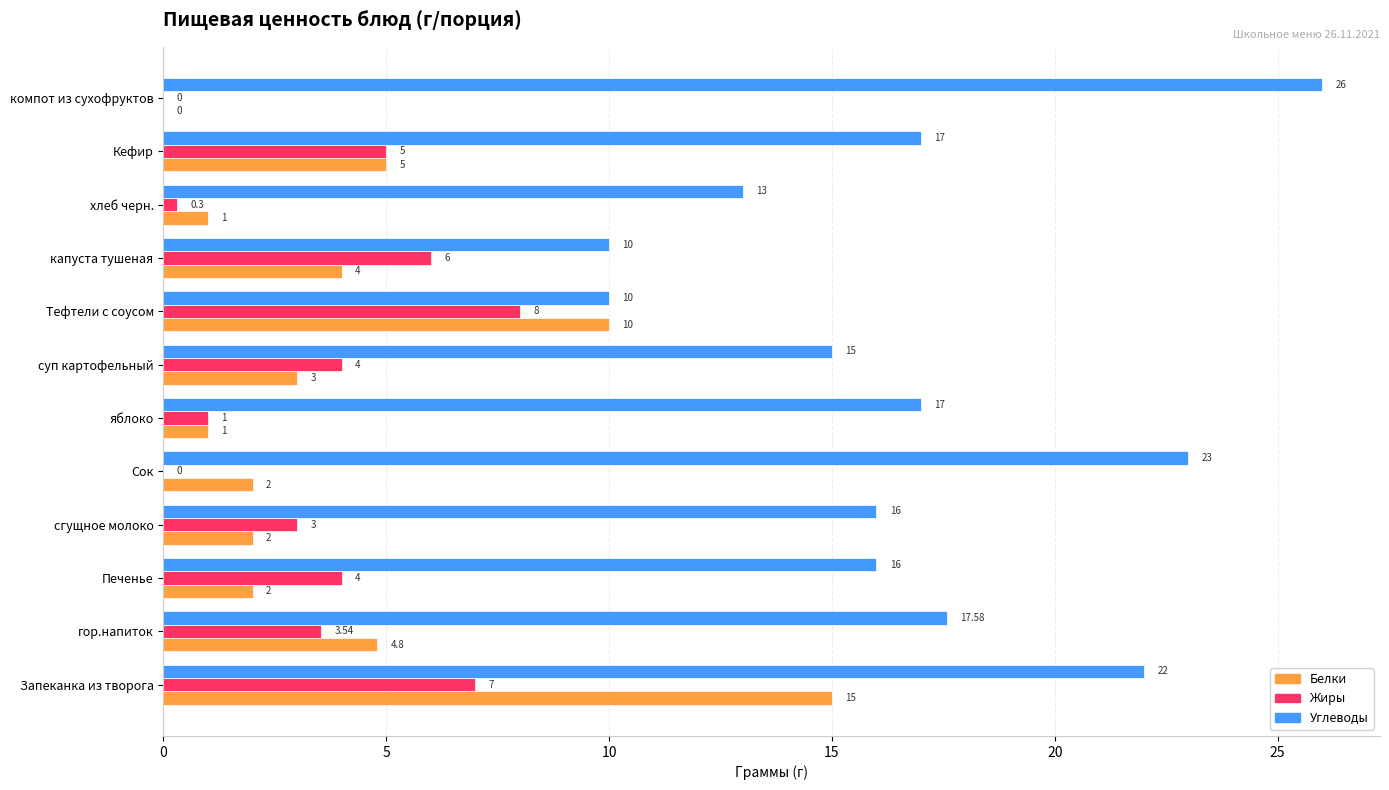

What is the sum of the Жиры values at Запеканка из творога and яблоко?

8.0